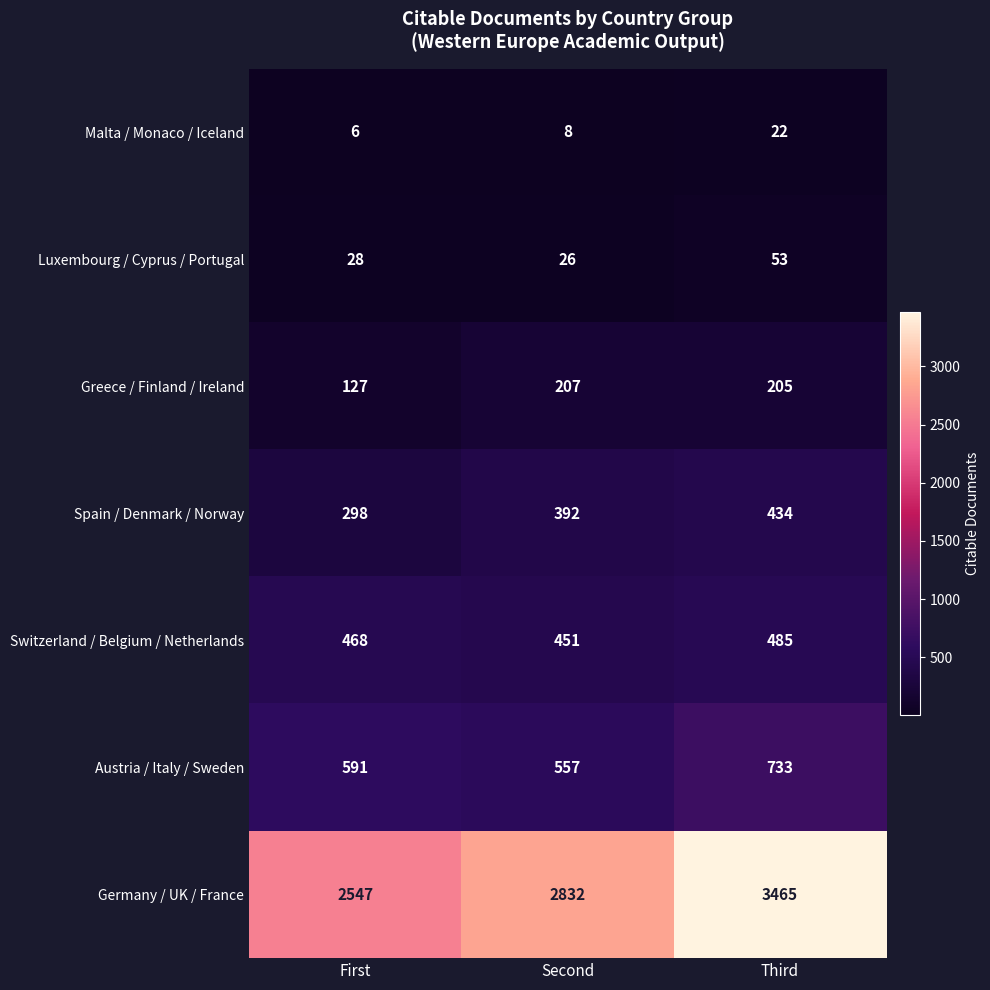

At which label is Luxembourg / Cyprus / Portugal closest to 39?

First